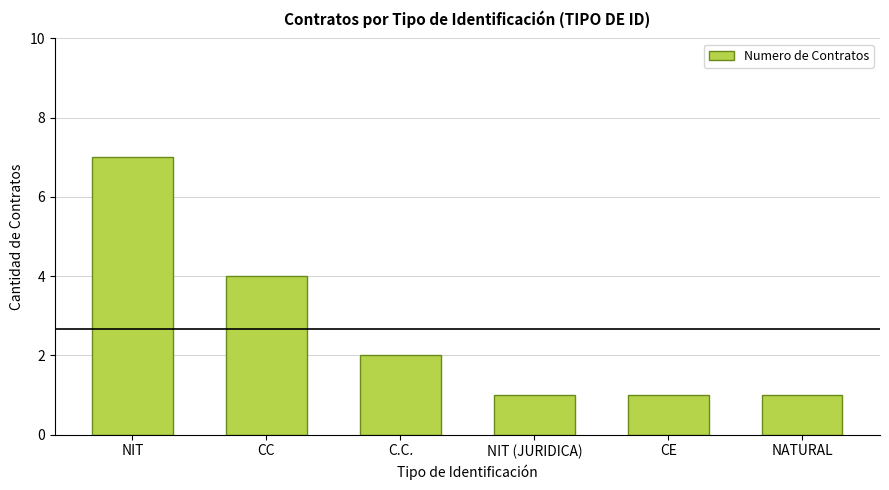

Reading left to right, what are all the values shown in this chart?

NIT=7	CC=4	C.C.=2	NIT (JURIDICA)=1	CE=1	NATURAL=1